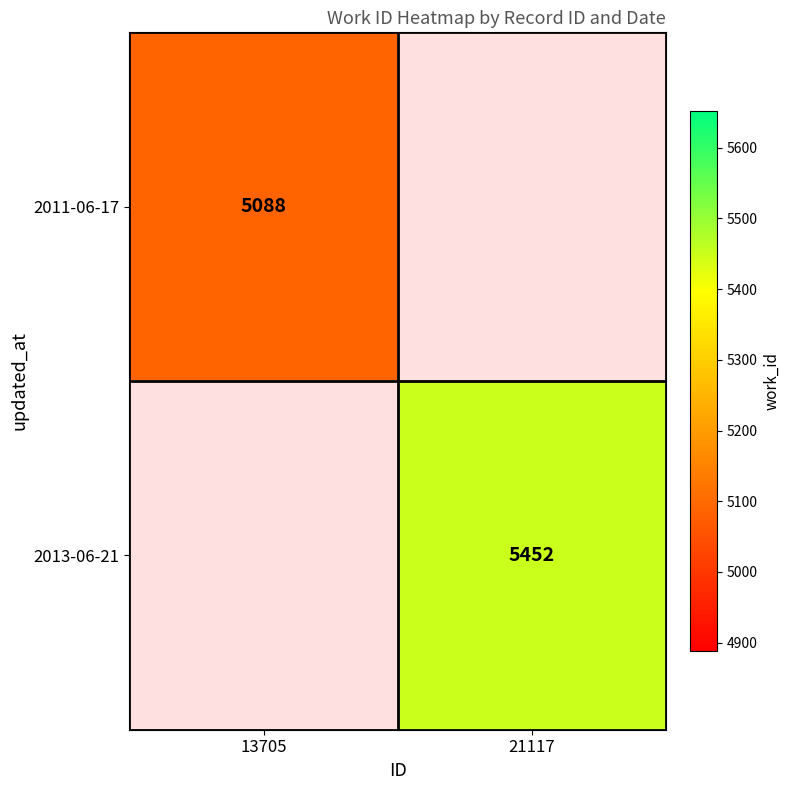

The 2011-06-17 series shows 1584 at 13705. True or false?

False